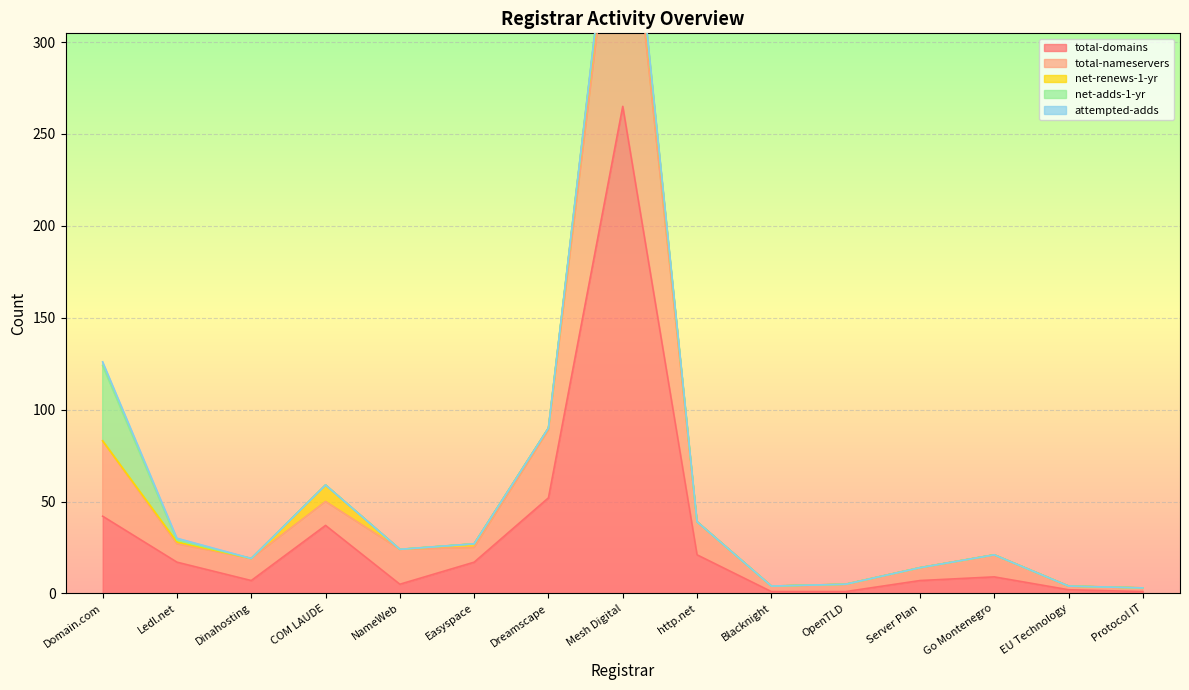

Which series has the largest total across all categories?

total-domains